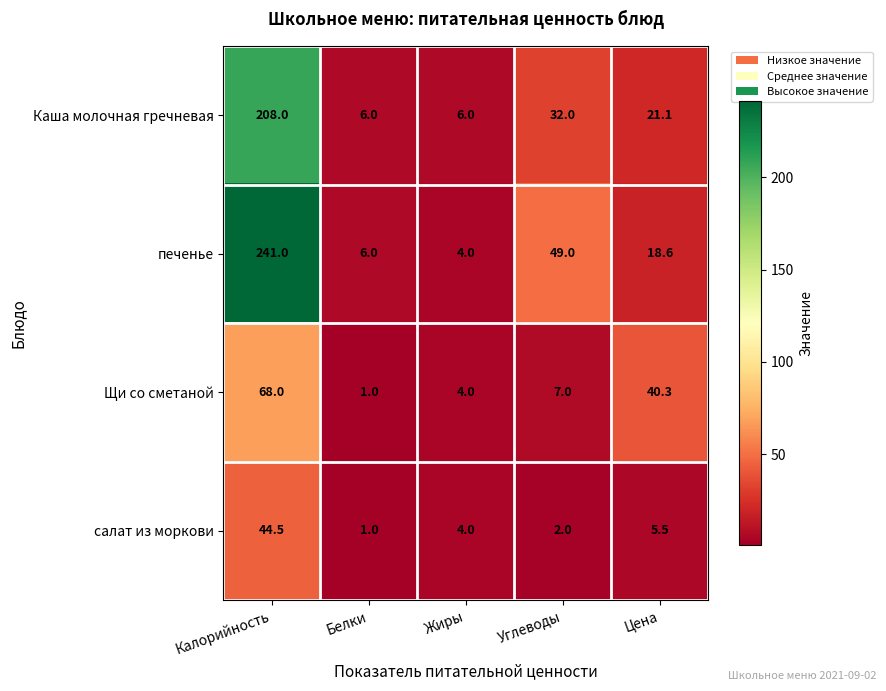

What is the sum of the салат из моркови values at Жиры and Углеводы?

6.0